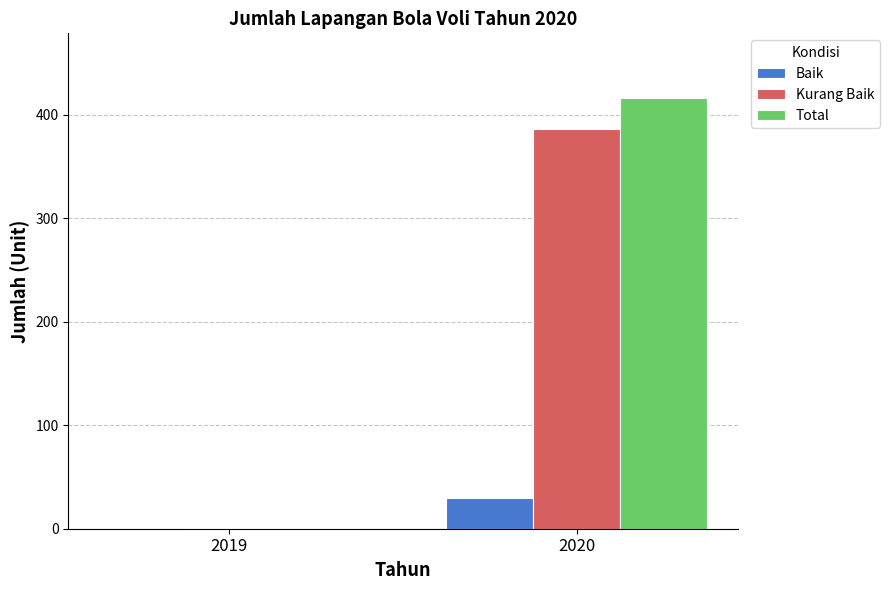

What is the difference between the Baik values at 2019 and 2020?

30